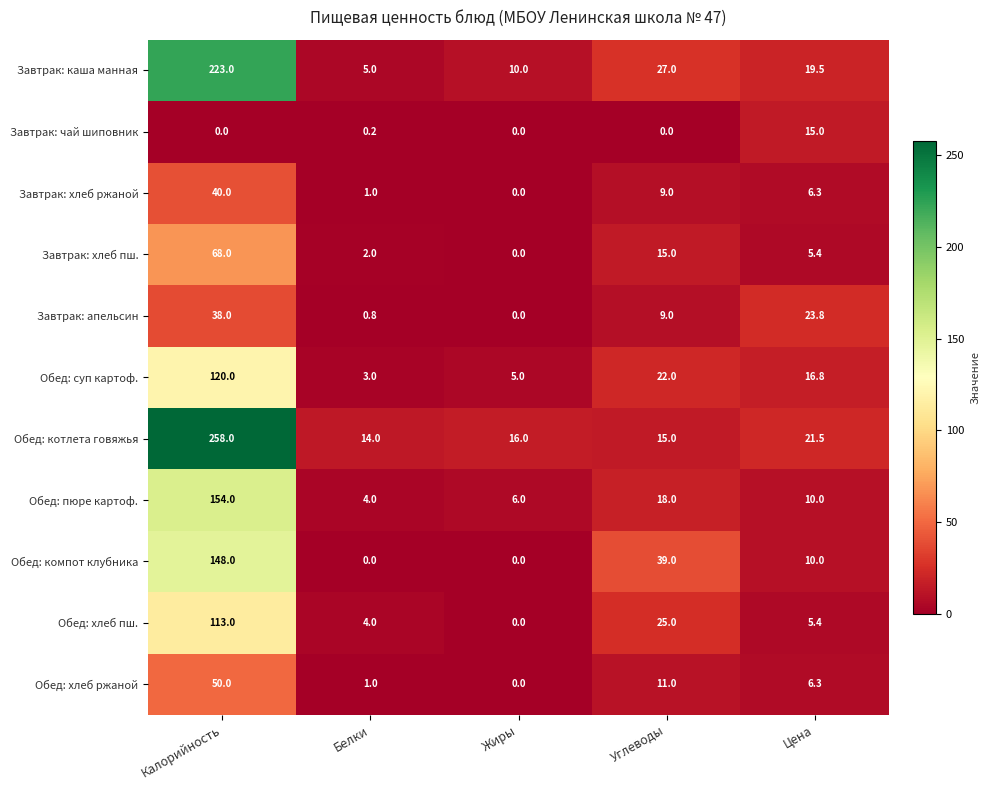

Count the number of data series in this chart.

11